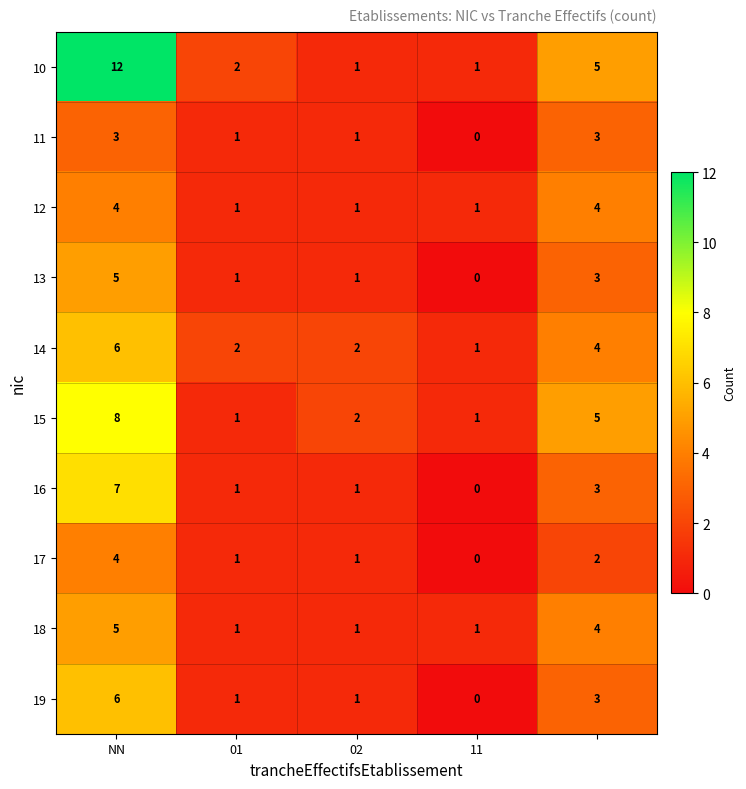

What is the sum of all 12 values?

11